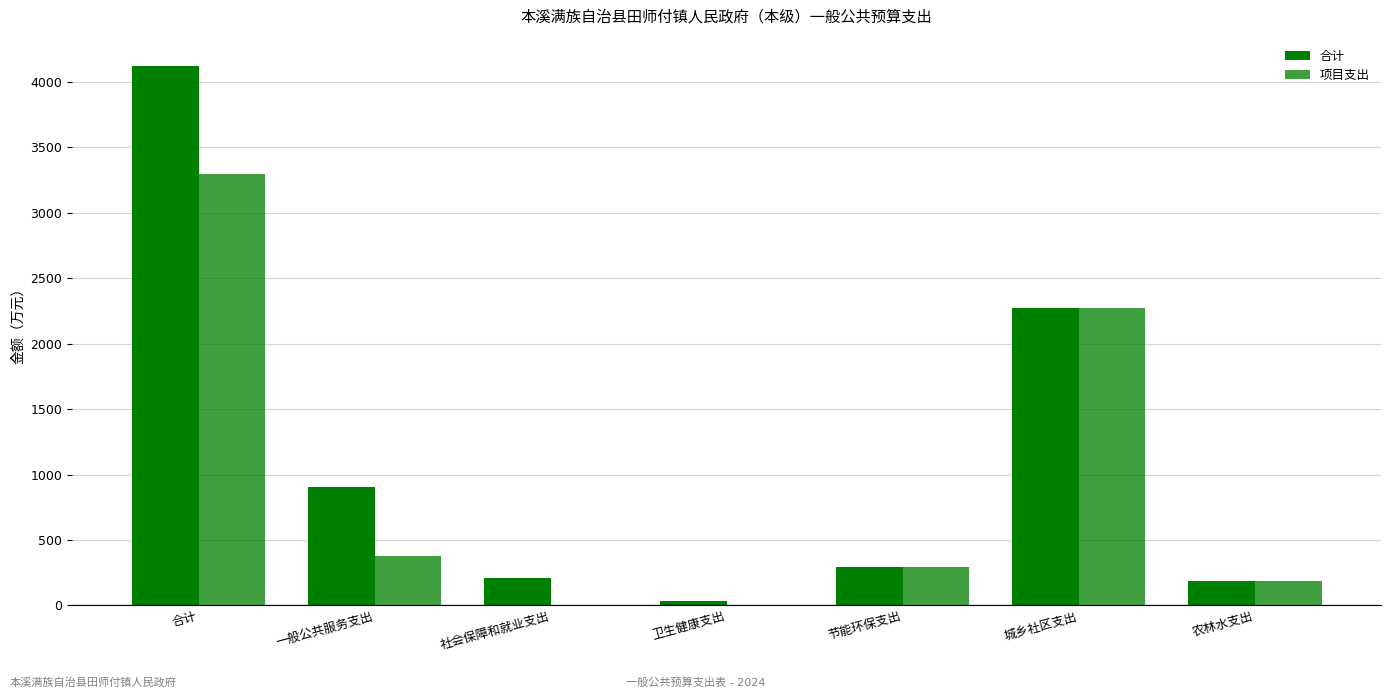

How many groups of bars are there?

7